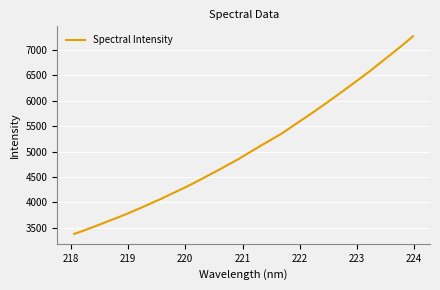

How many values exceed 4978?

16